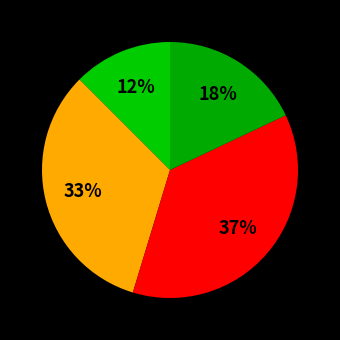

How many slices are in this pie chart?

4